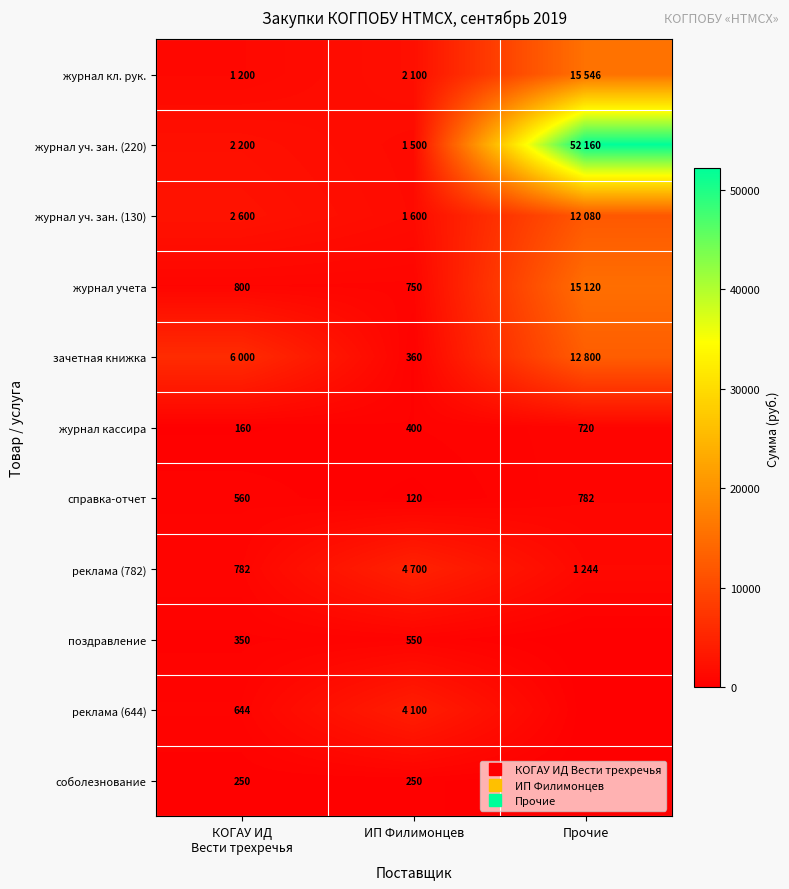

Which series has the largest total across all categories?

журнал уч. зан. (220)